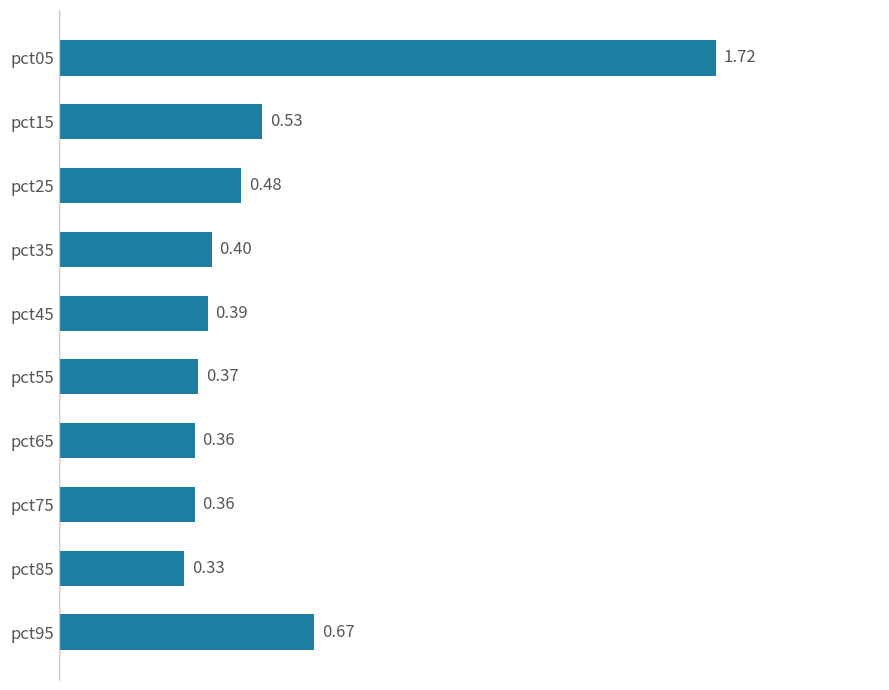

Between pct15 and pct25, which is larger?

pct15